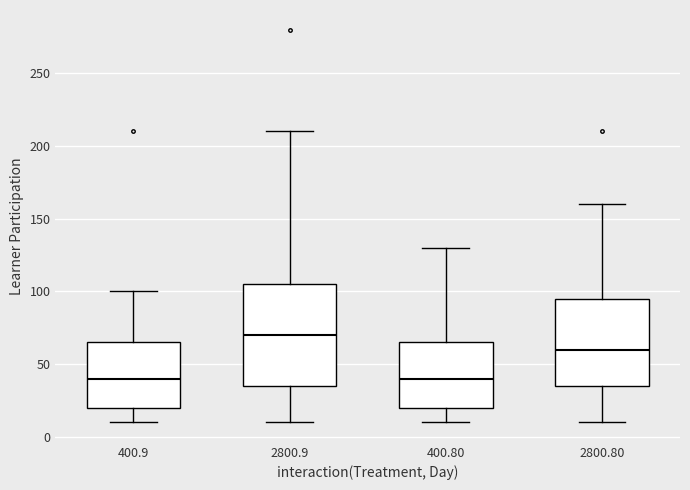

Reading left to right, transcribe this box plot: for each box, give where its median line is, the range the box spans, and where its two whiskers end, as read against the y-axis. The values are not printed on the chart, so give them approximately, as read against the axis.

400.9: median 40, box 20 to 65, whiskers 10 to 100
2800.9: median 70, box 35 to 105, whiskers 10 to 210
400.80: median 40, box 20 to 65, whiskers 10 to 130
2800.80: median 60, box 35 to 95, whiskers 10 to 160